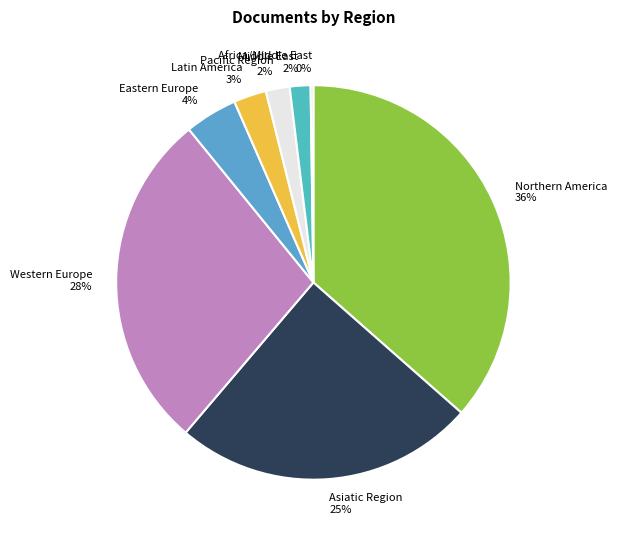

Combined, do Pacific Region and Latin America account for over 50%?

No